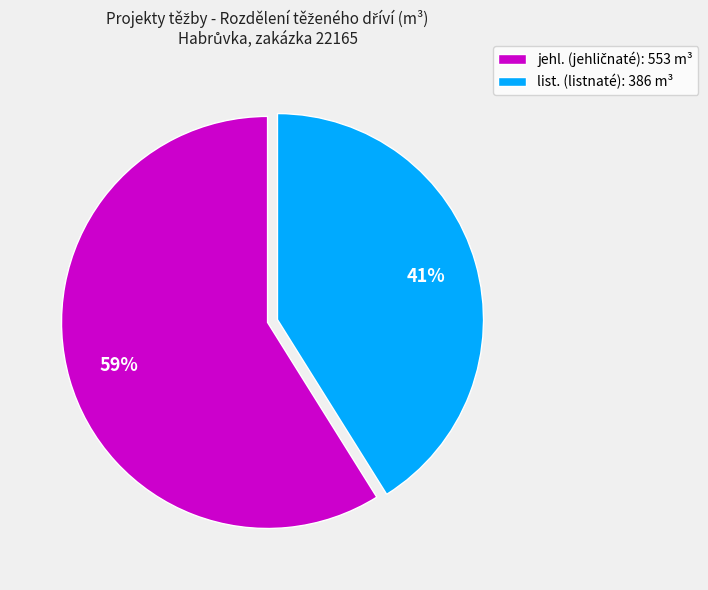

Which category has the smallest portion of the pie?

list. (listnaté): 386 m³